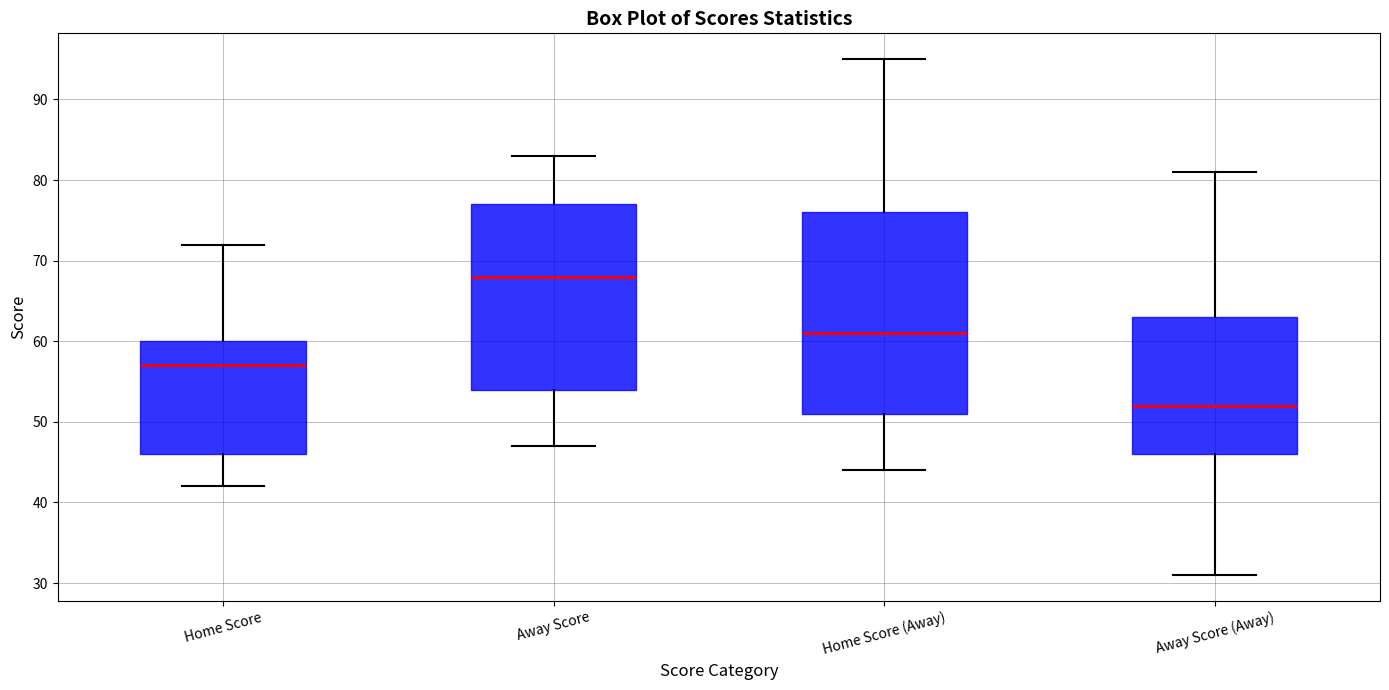

Reading left to right, read every box against the y-axis: the position of its median line, the range the box covers, and the ends of its whiskers. The values are not printed on the chart, so give them approximately, as read against the axis.

Home Score: median 57, box 46 to 60, whiskers 42 to 72
Away Score: median 68, box 54 to 77, whiskers 47 to 83
Home Score (Away): median 61, box 51 to 76, whiskers 44 to 95
Away Score (Away): median 52, box 46 to 63, whiskers 31 to 81